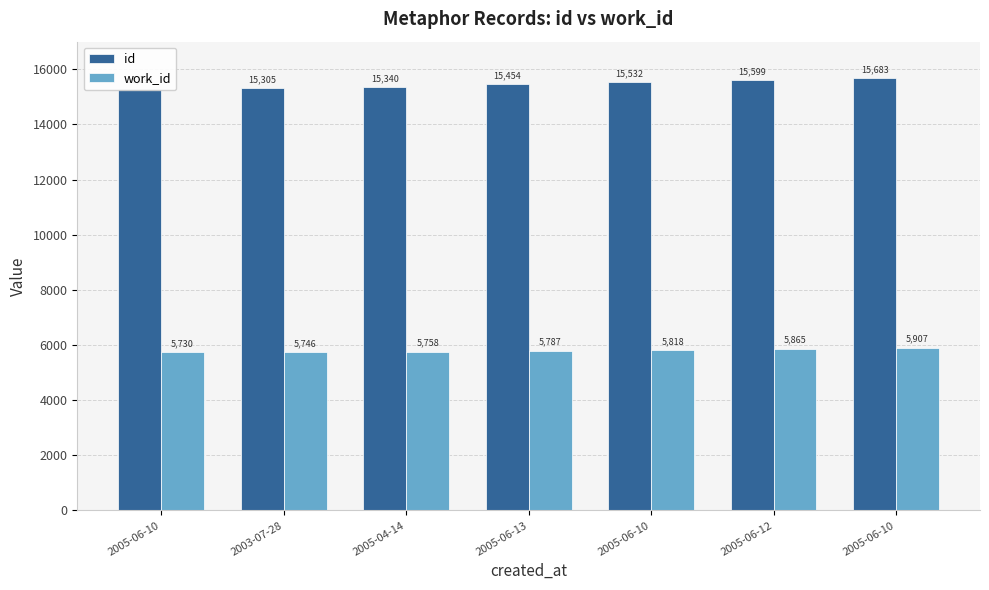

Where is id nearest to the value 15487?

2005-06-13